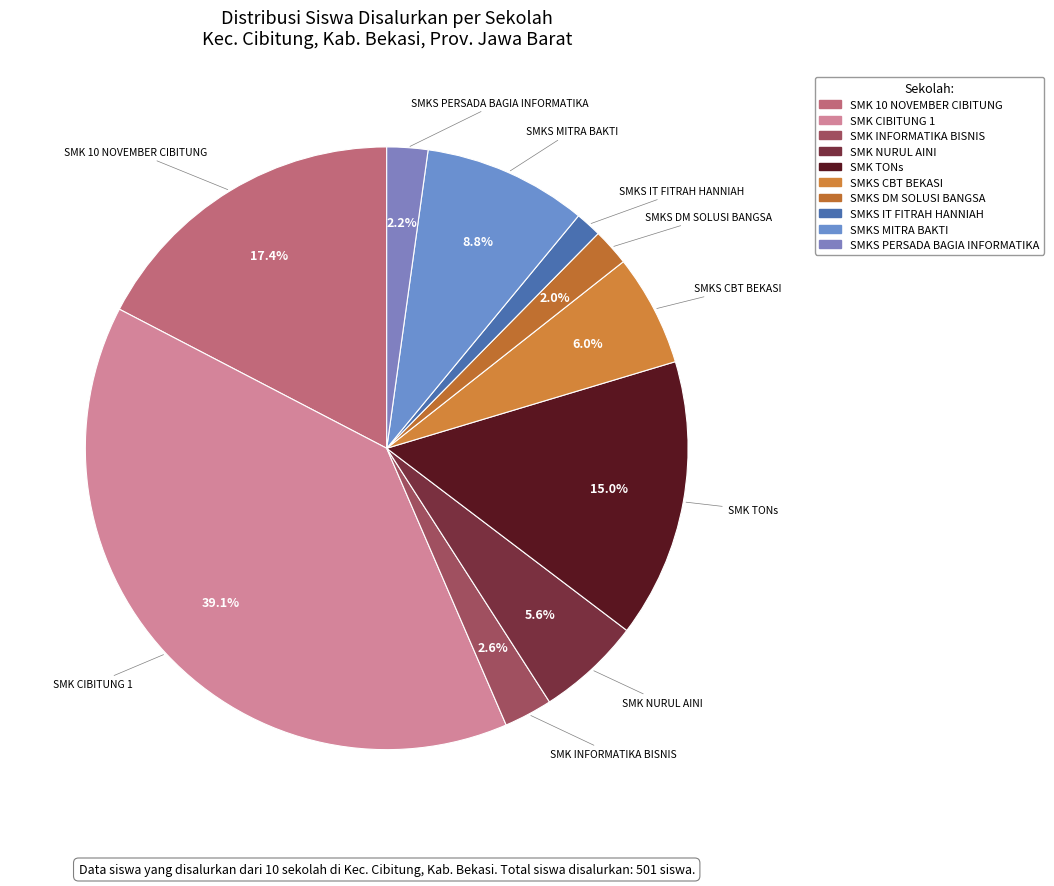

To the nearest percent, what is the difference between the largest and smallest slice percentages?

38%